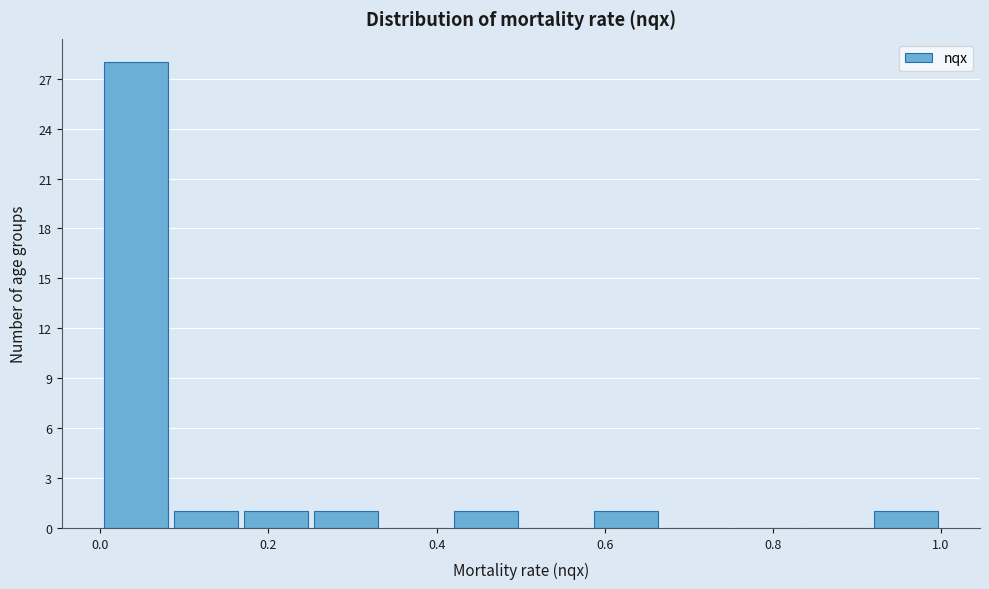

What is the height of the bar covering 0.92 to 1.00 on the x-axis? Neither the bar edges nor the heights are printed on the chart, so give them approximately, as read against the axes.

1